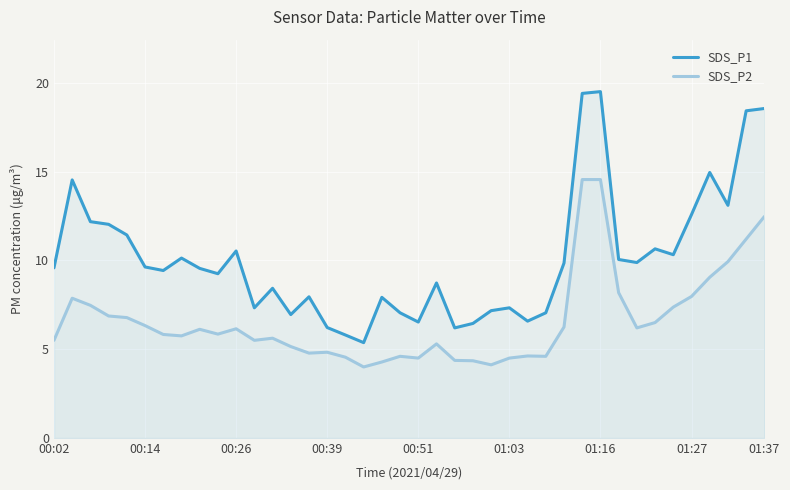

True or false: SDS_P1 has more than 0 interior local peaks.

True